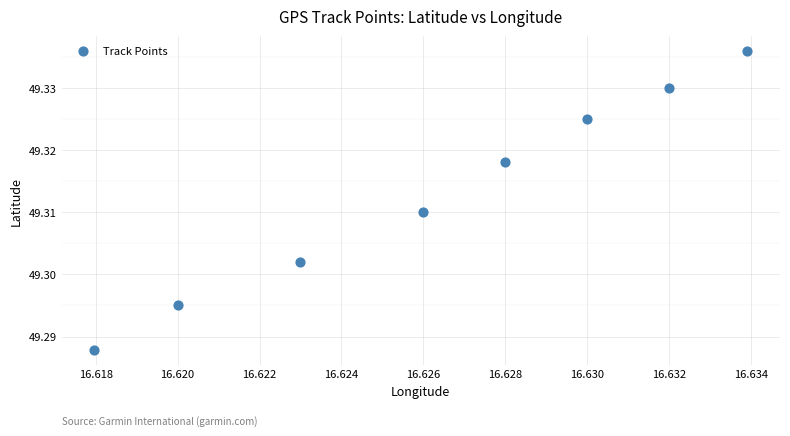

What is the average X value?

16.6